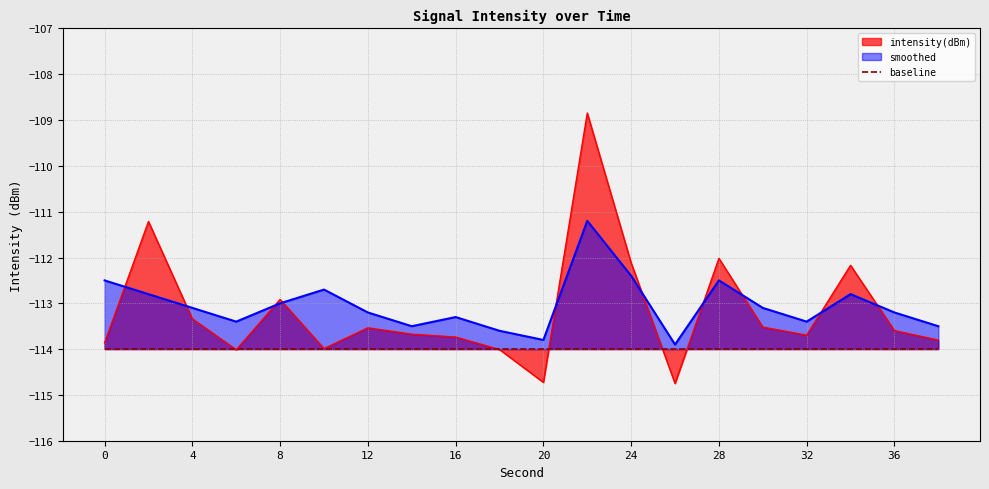

What is the average value of the smoothed series?

-113.0